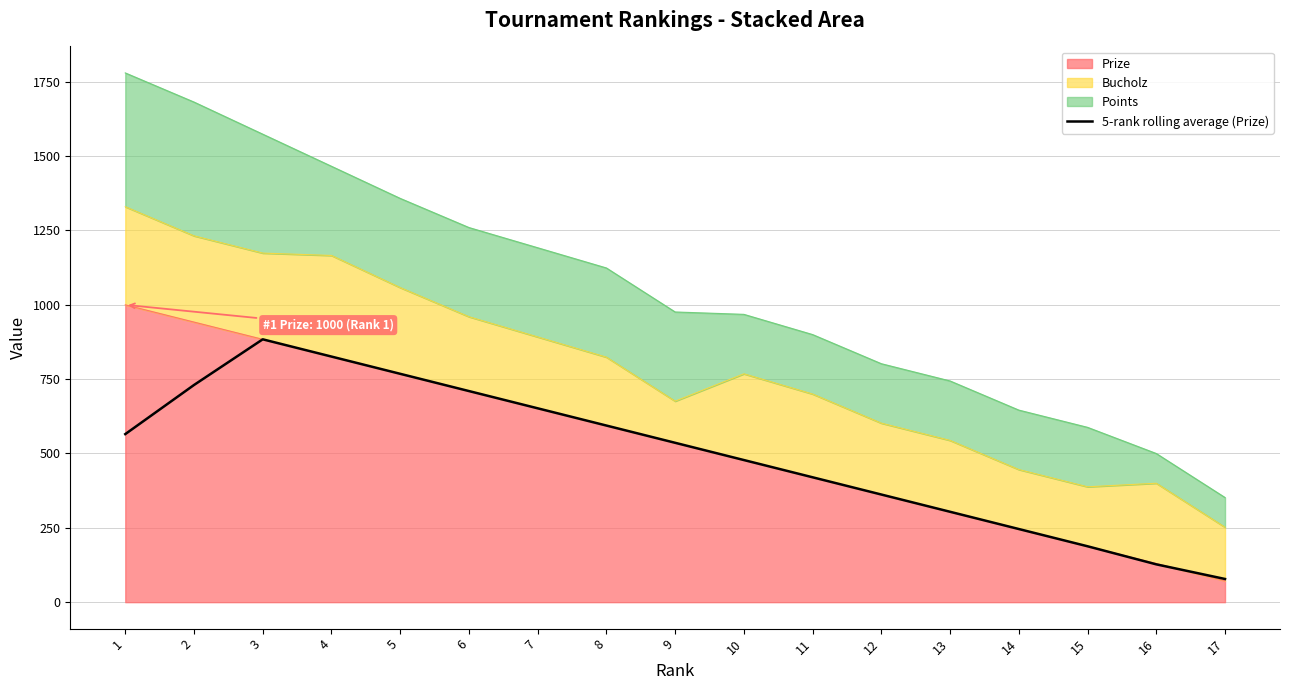

How many lines are shown in the chart?

1